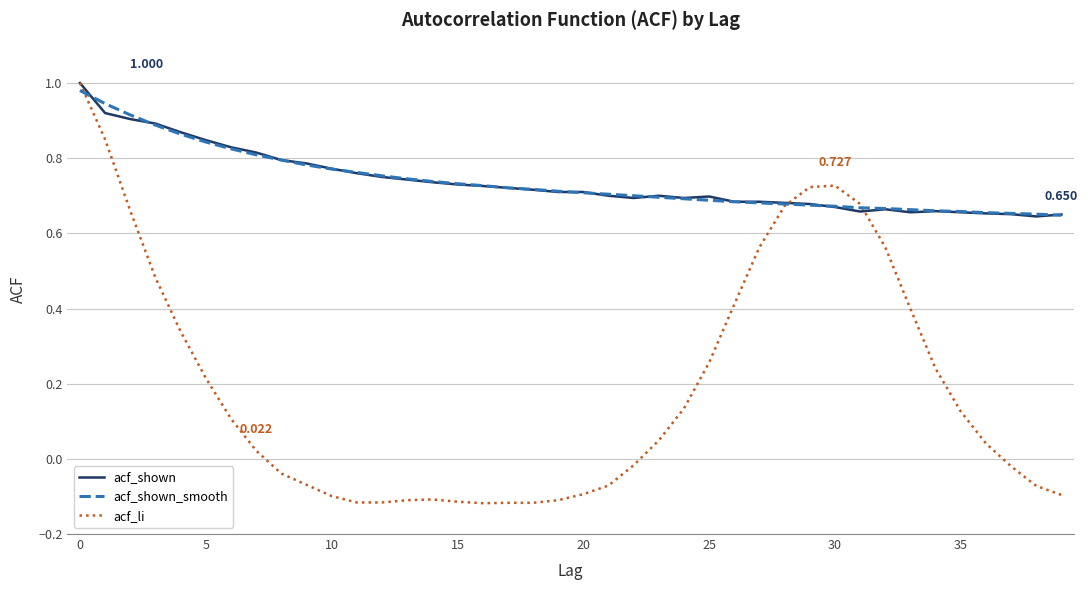

How many series are shown in this chart?

3